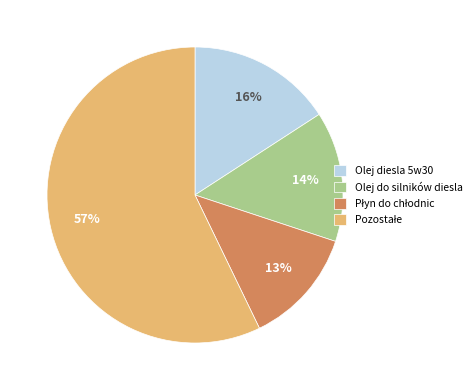

To the nearest percent, what is the difference between the largest and smallest slice percentages?

44%